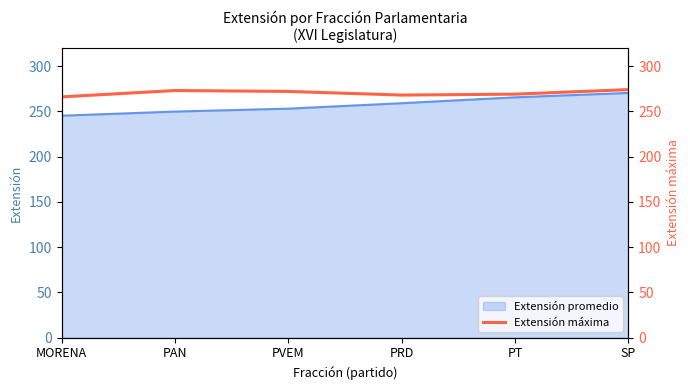

Read the Extensión promedio value at PVEM.

253.0